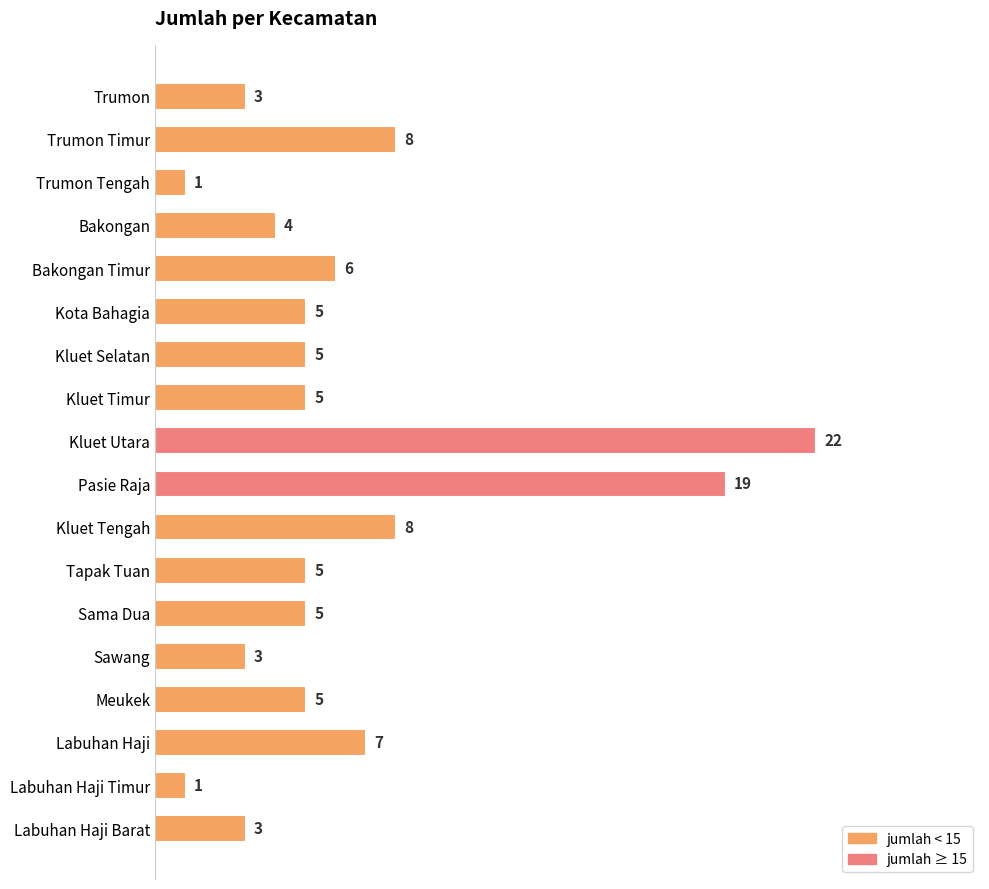

What is the sum of all values?

115